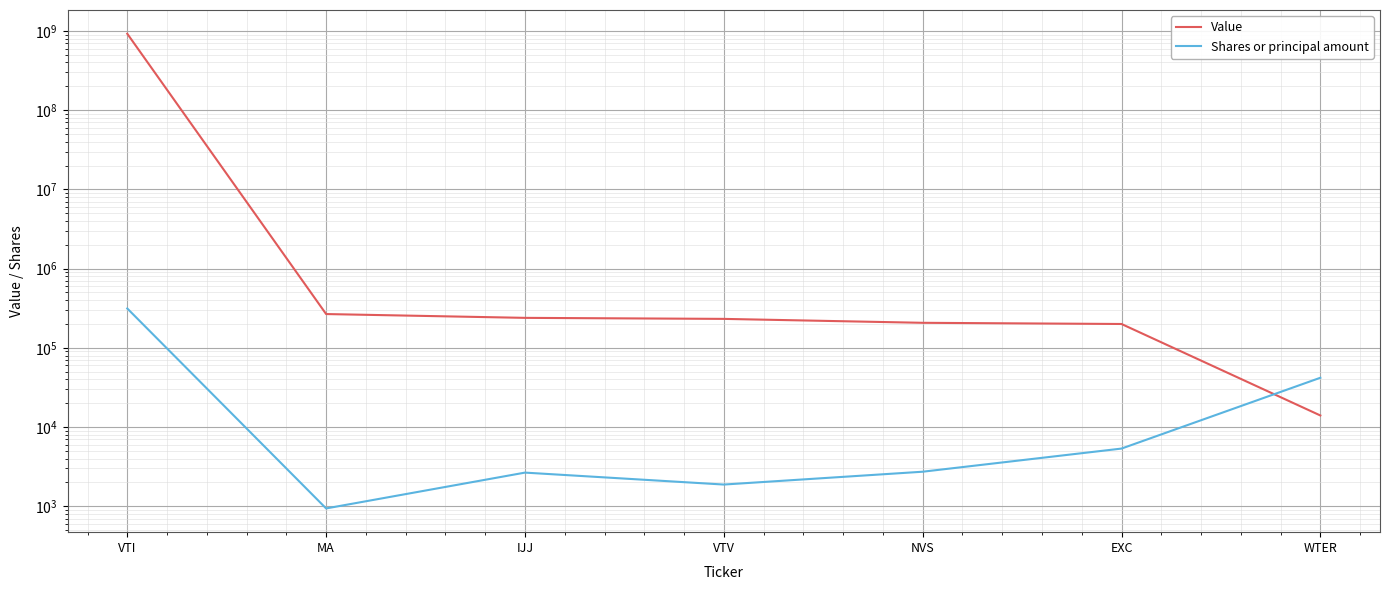

Between IJJ and NVS, which series saw the biggest shift?

Value